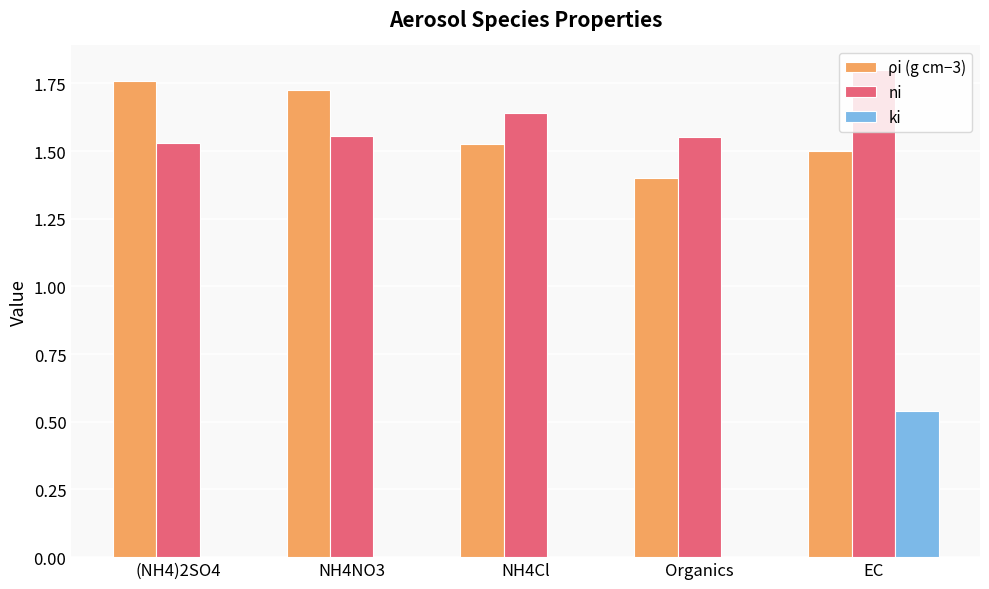

Which category has the highest value in the ki series?

EC